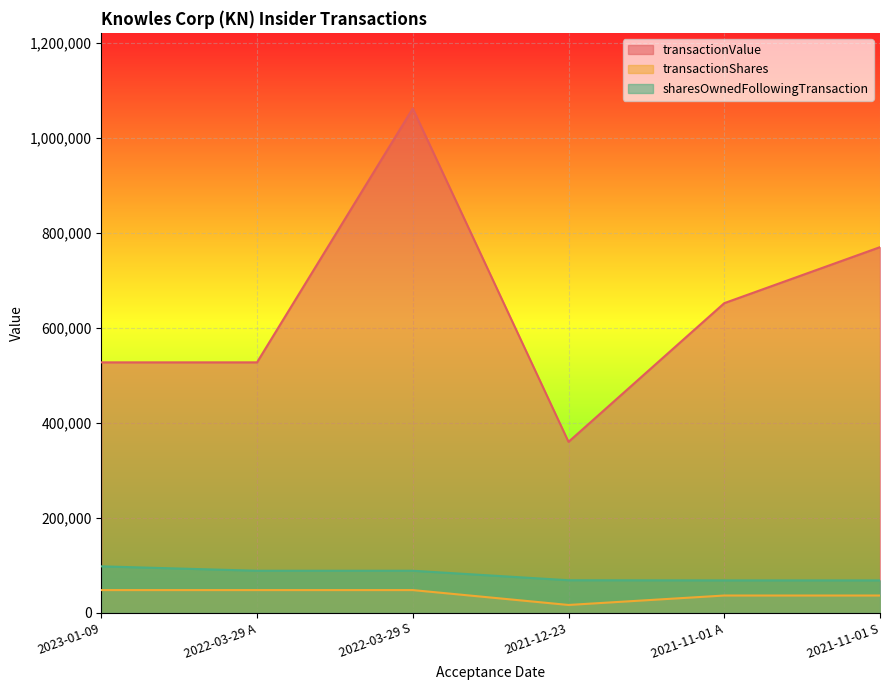

Which category has the highest value in the transactionValue series?

2022-03-29 S